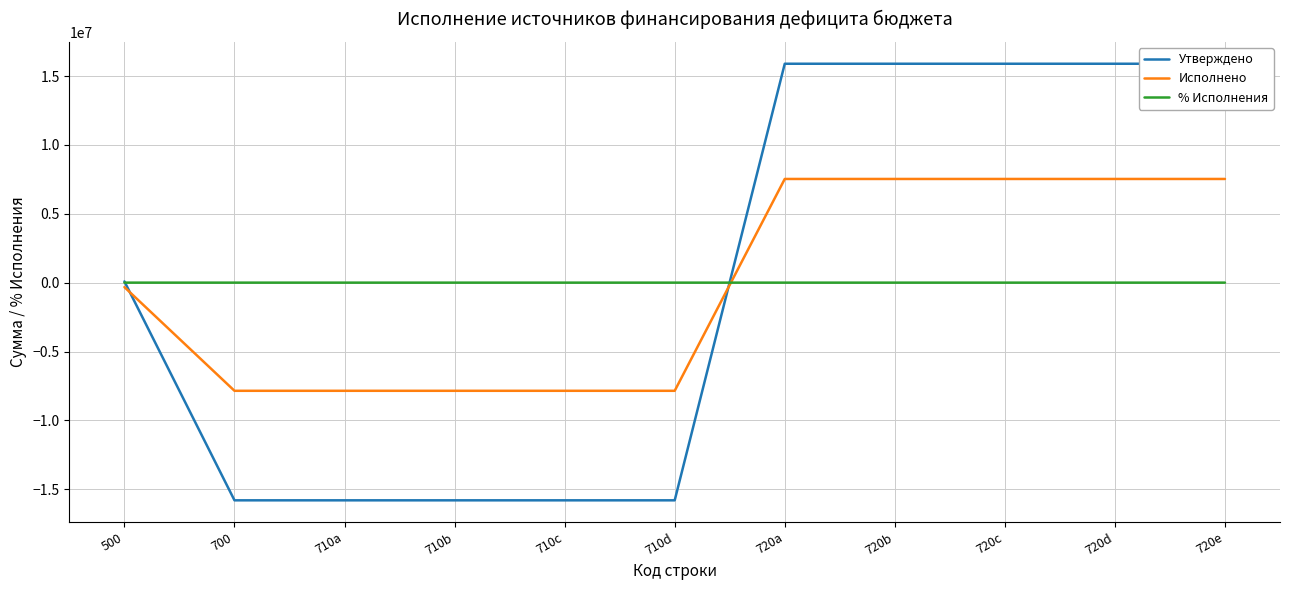

How many intersections are there between % Исполнения and Утверждено?

2